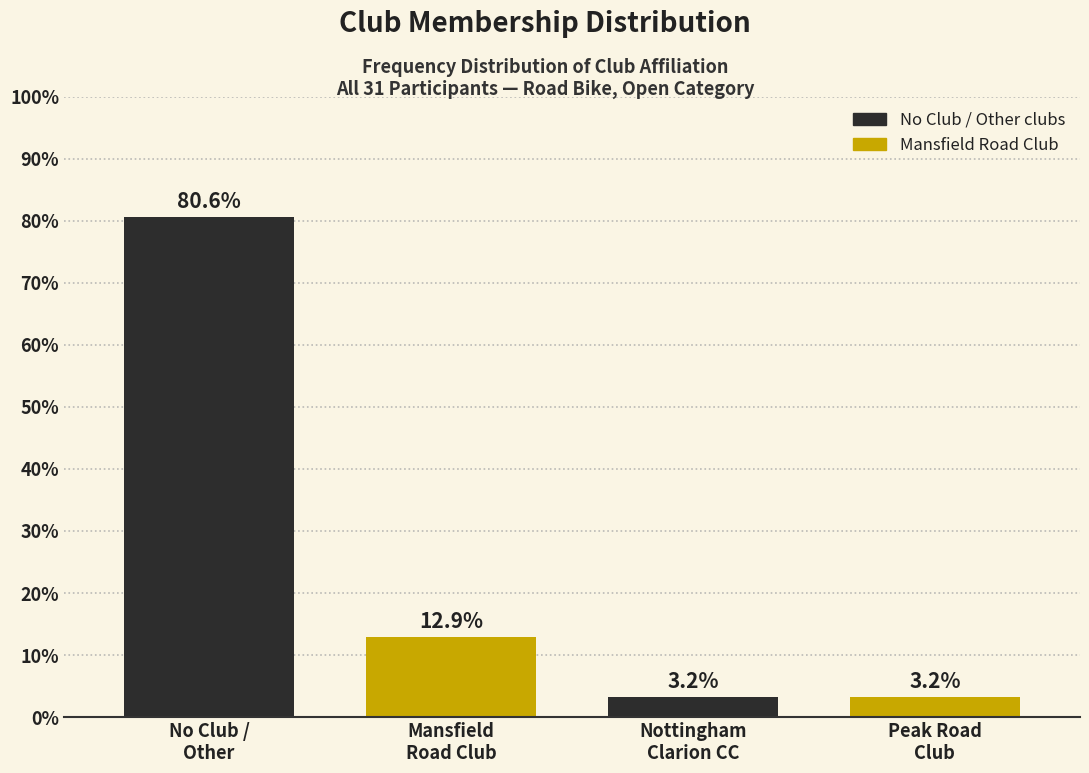

Reading left to right, what are all the values shown in this chart?

80.6	12.9	3.2	3.2